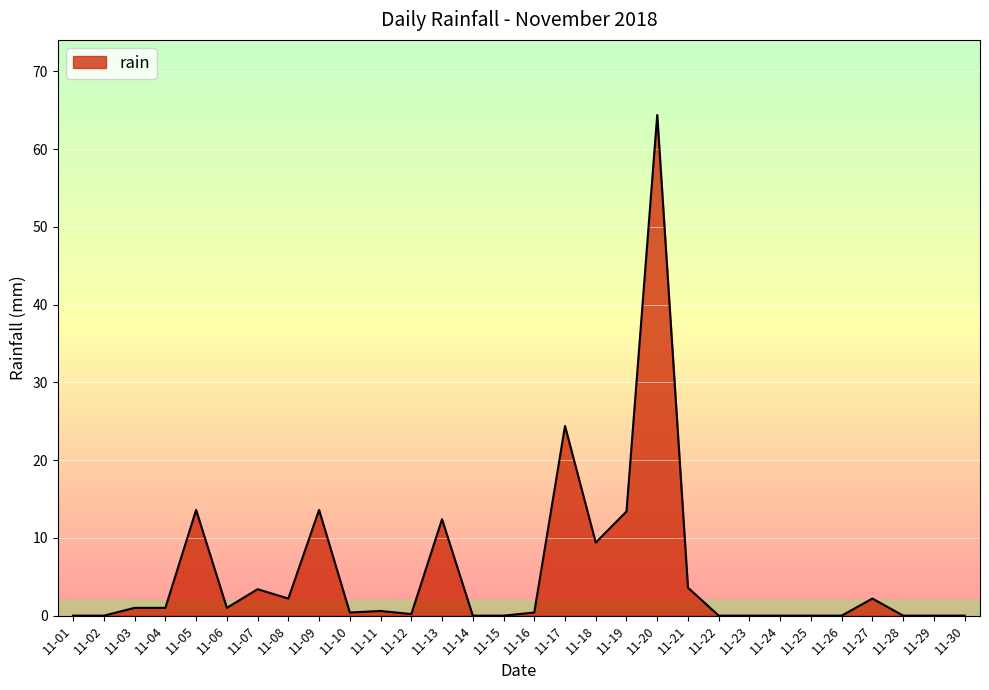

The value at 11-02 is -33.1. True or false?

False